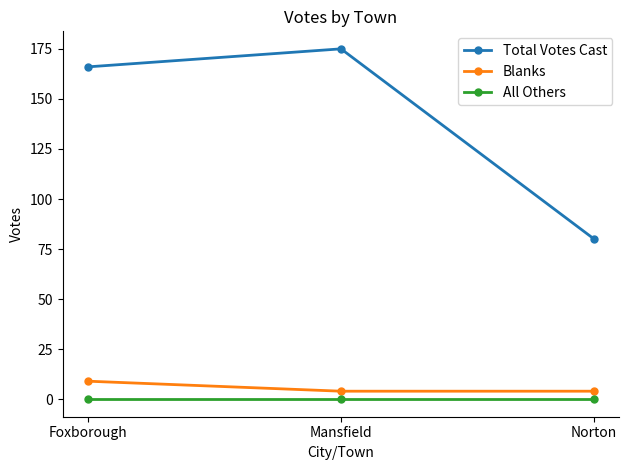

What is the average value of the Total Votes Cast series?

140